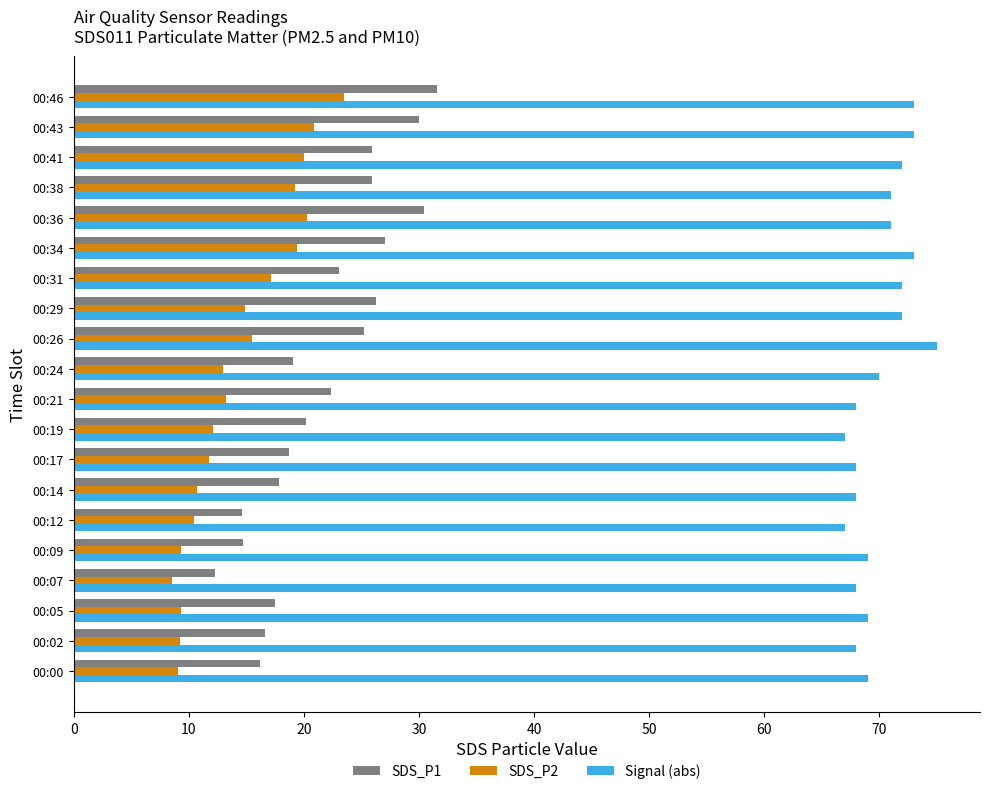

What is the total value across all series at 00:14?

96.5